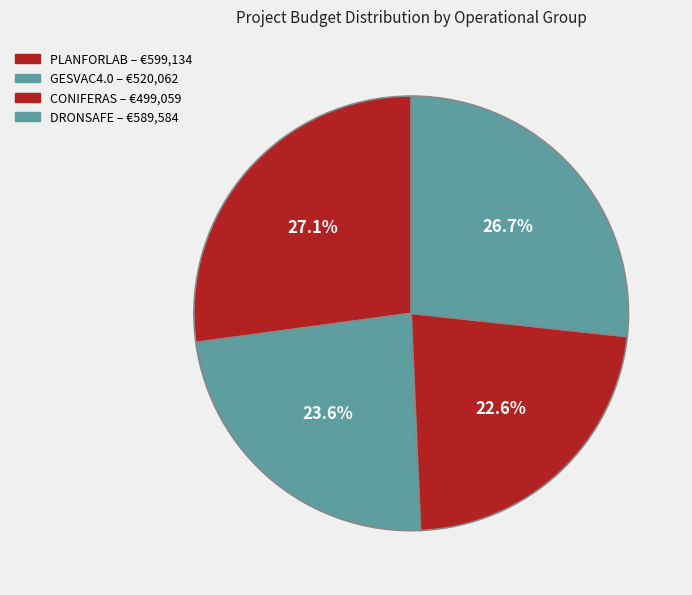

The DRONSAFE slice represents 27% of the pie. True or false?

True